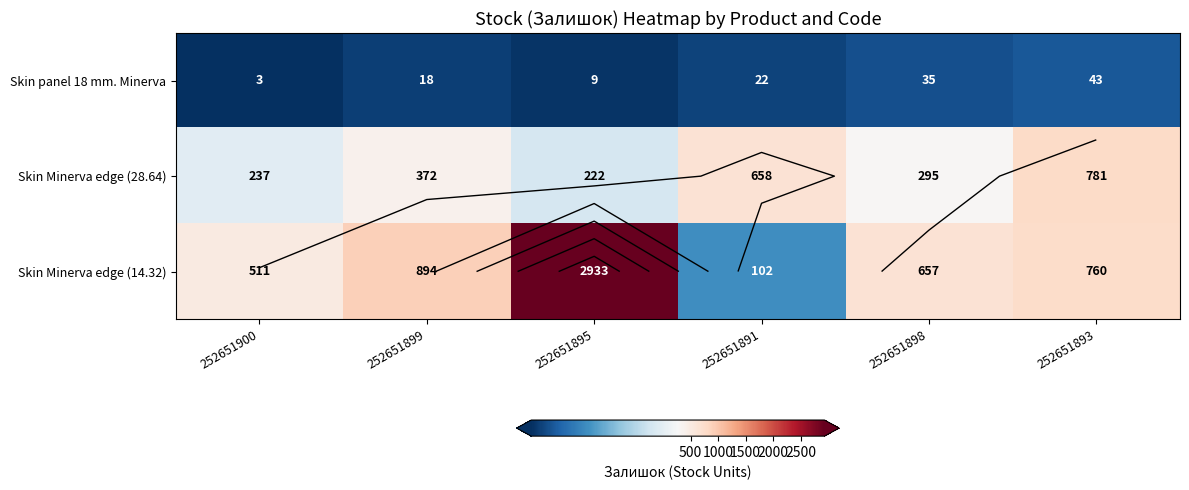

The value of Skin Minerva edge (28.64) at 252651898 is 83. True or false?

False